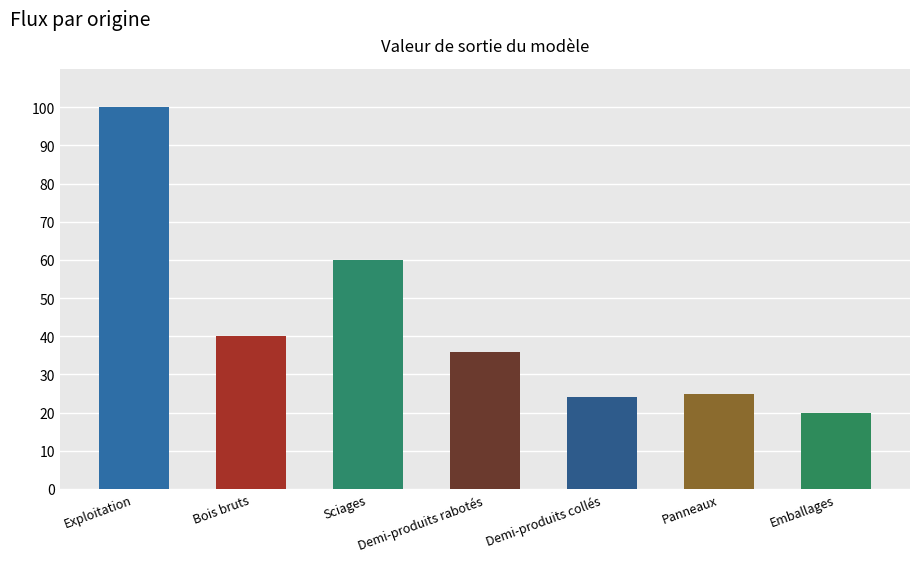

How many bars are there in total?

7